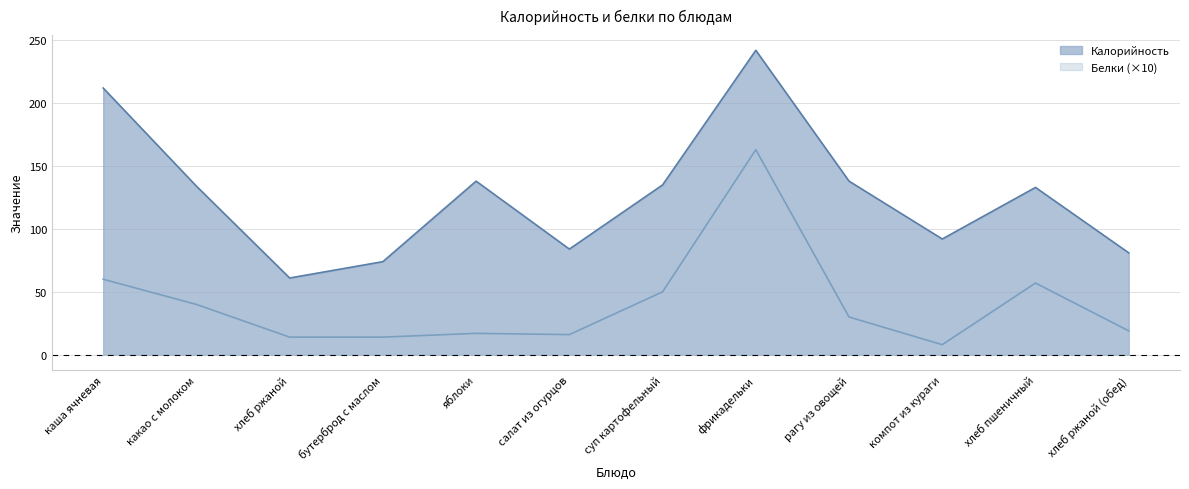

How many lines are shown in the chart?

2